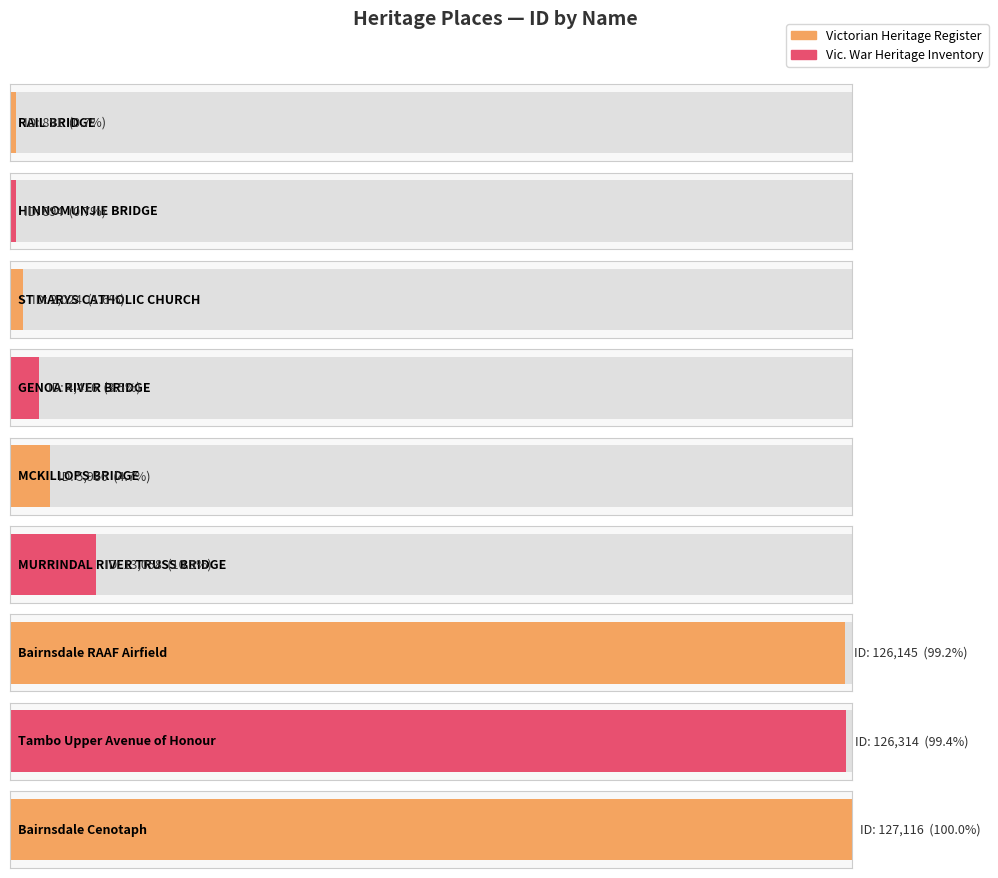

What is the greatest value displayed?

127116